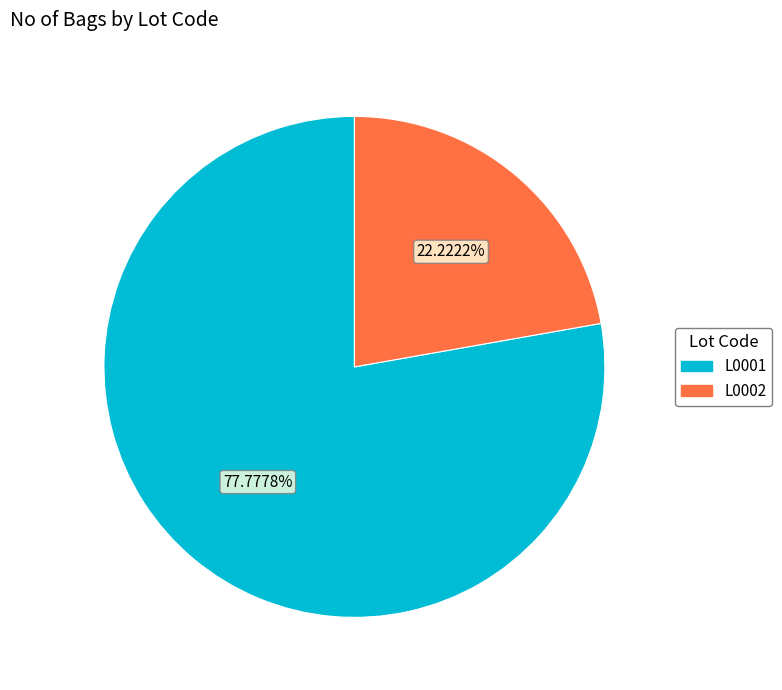

Rank the categories by value from lowest to highest.

L0002, L0001